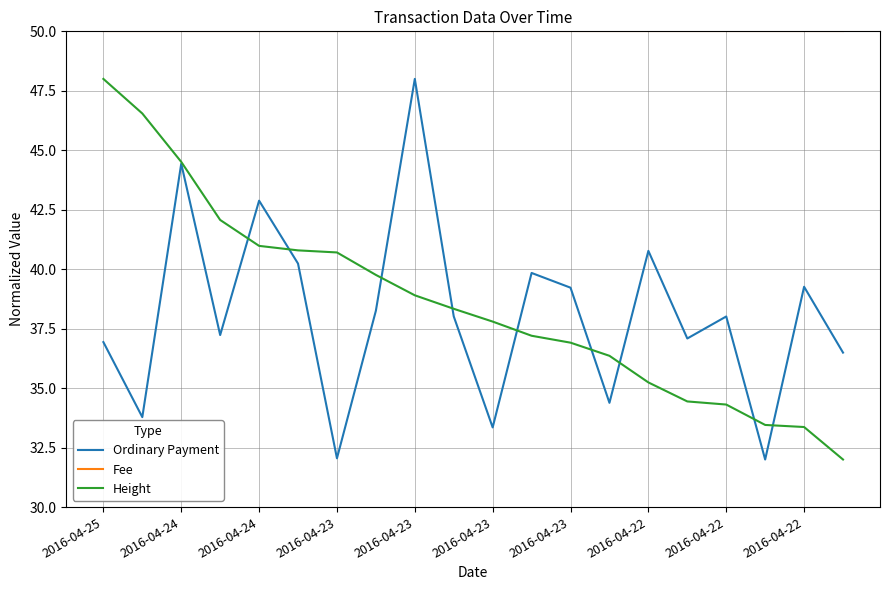

What are all the series names shown in the legend?

Ordinary Payment, Fee, Height